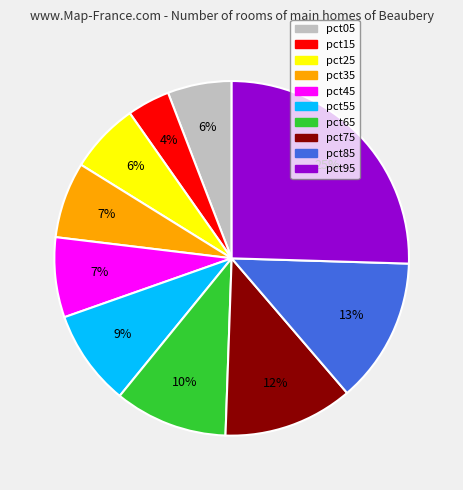

To the nearest percent, what portion does pct45 represent?

7%